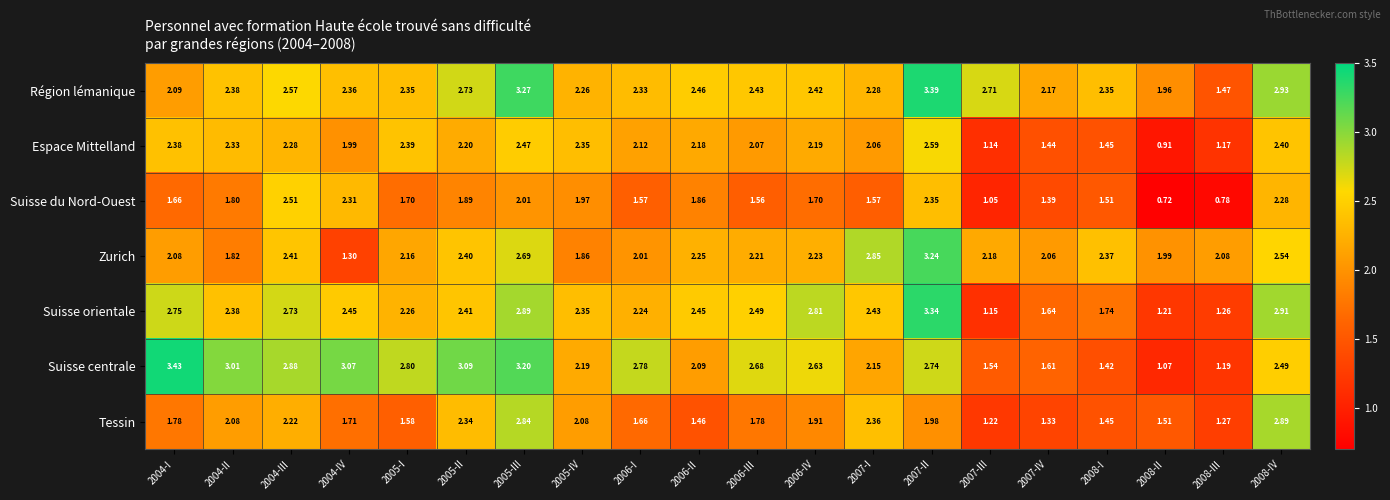

Which series has the largest total across all categories?

Région lémanique